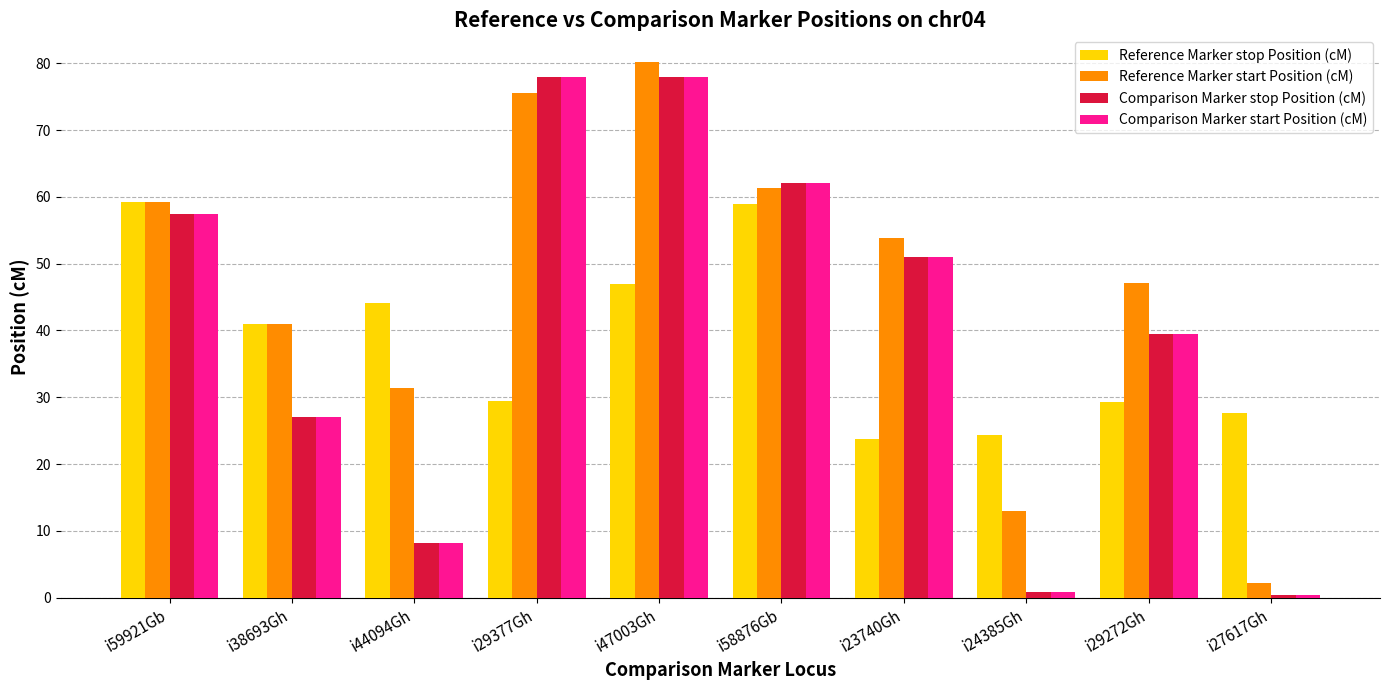

How many bars are there in total?

40